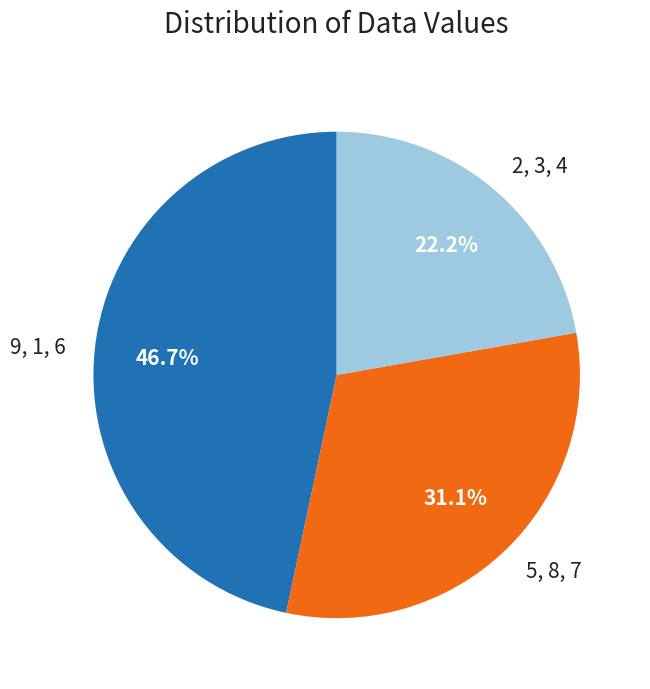

Rank the categories by value from lowest to highest.

2, 3, 4, 5, 8, 7, 9, 1, 6